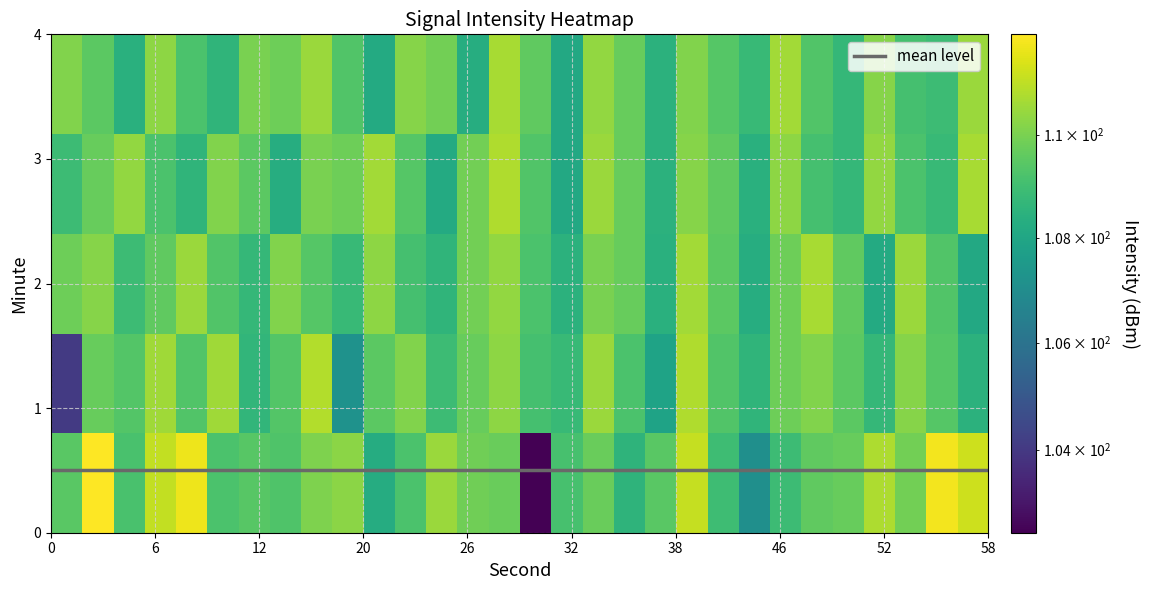

At which label is 0 closest to 107?

44